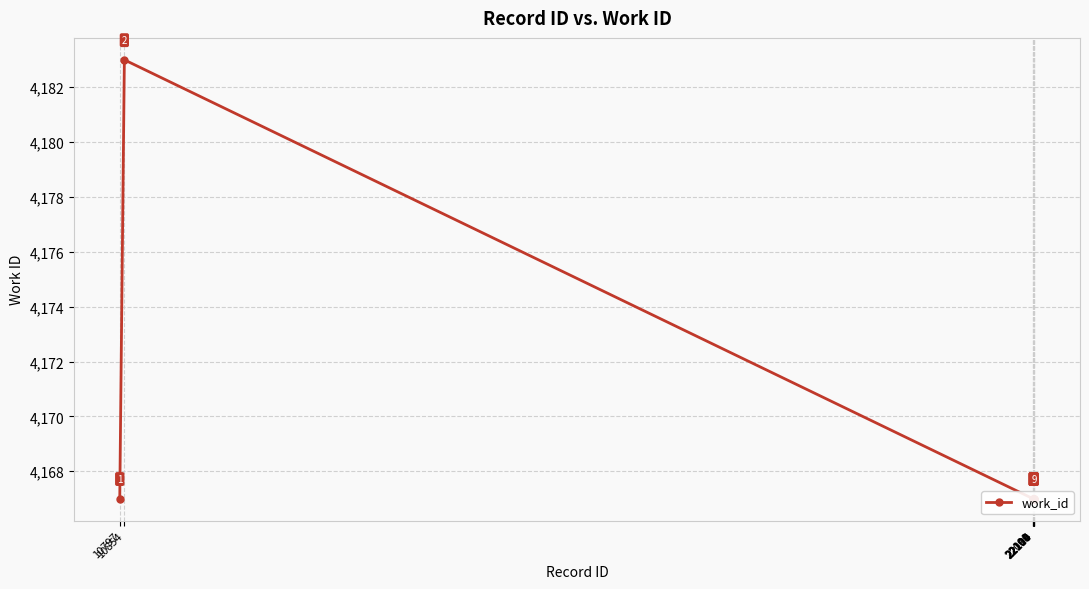

List the labels in order of value, smallest first.

10797, 22099, 22101, 22104, 22106, 22109, 22110, 22114, 10854